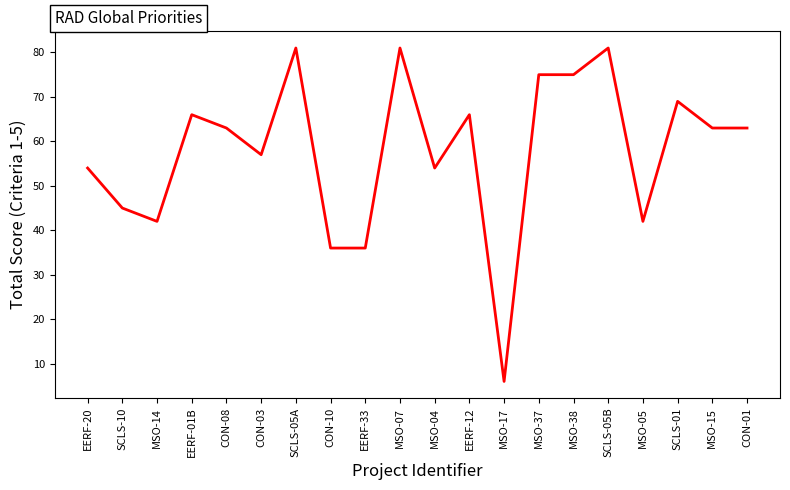

Reading left to right, list all the values displayed in this chart.

EERF-20=54	SCLS-10=45	MSO-14=42	EERF-01B=66	CON-08=63	CON-03=57	SCLS-05A=81	CON-10=36	EERF-33=36	MSO-07=81	MSO-04=54	EERF-12=66	MSO-17=6	MSO-37=75	MSO-38=75	SCLS-05B=81	MSO-05=42	SCLS-01=69	MSO-15=63	CON-01=63